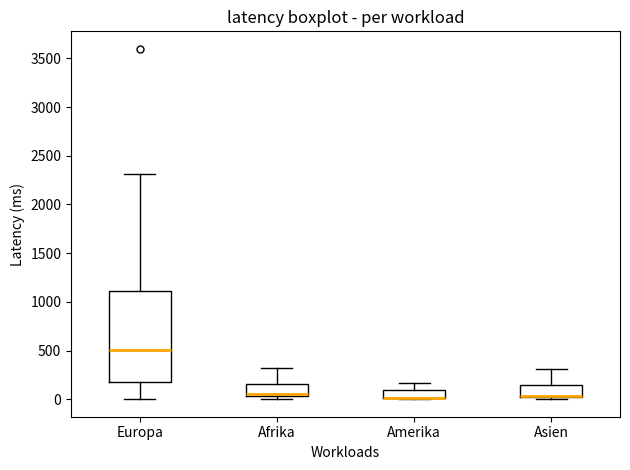

Which box is the tallest, from its lower edge to its upper edge?

Europa